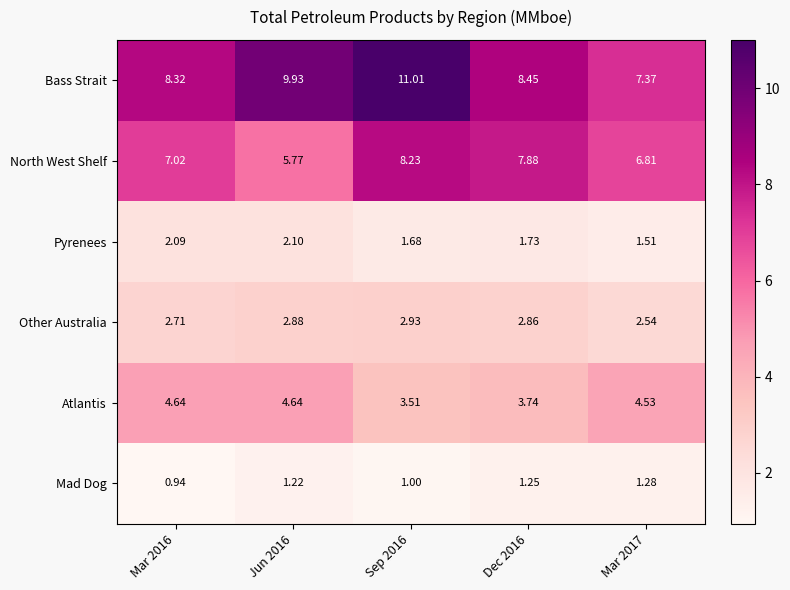

Which series has the widest spread of values?

Bass Strait